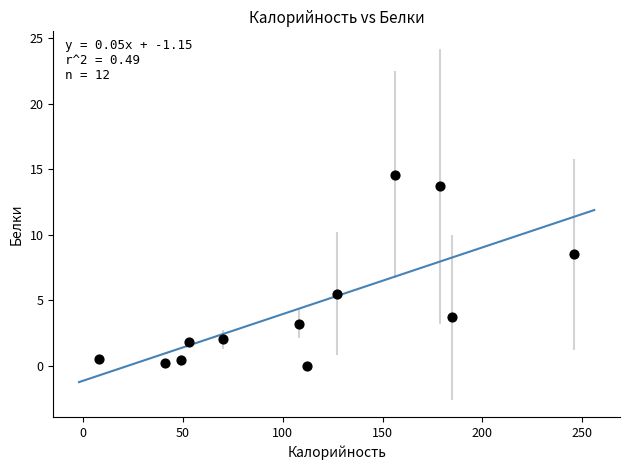

What is the average Y value?

4.5